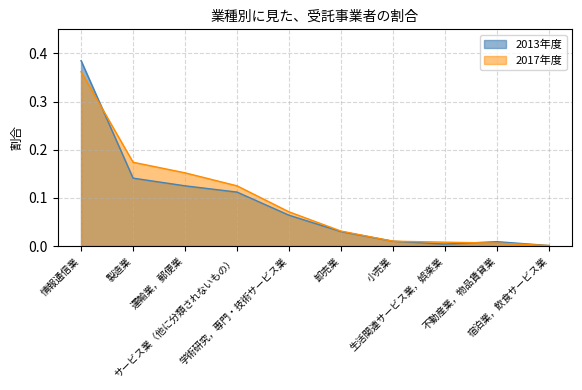

Does the chart have visible grid lines?

Yes